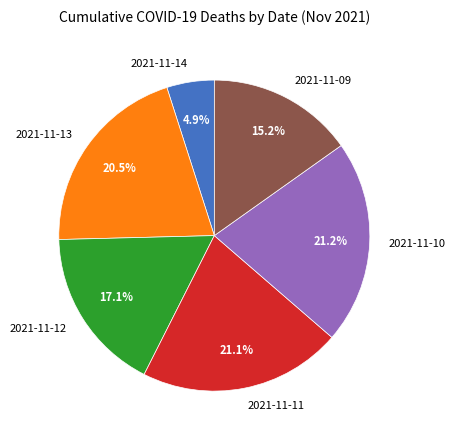

What is the ratio of the value at 2021-11-09 to the value at 2021-11-10?

0.7